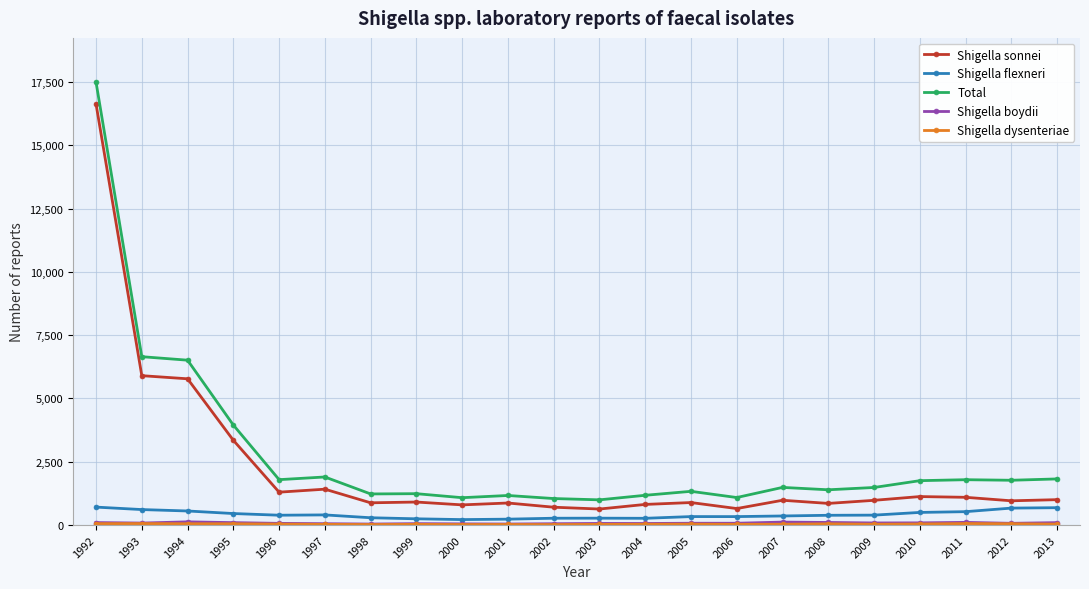

What is the difference between the highest and lowest values at 2003?

969